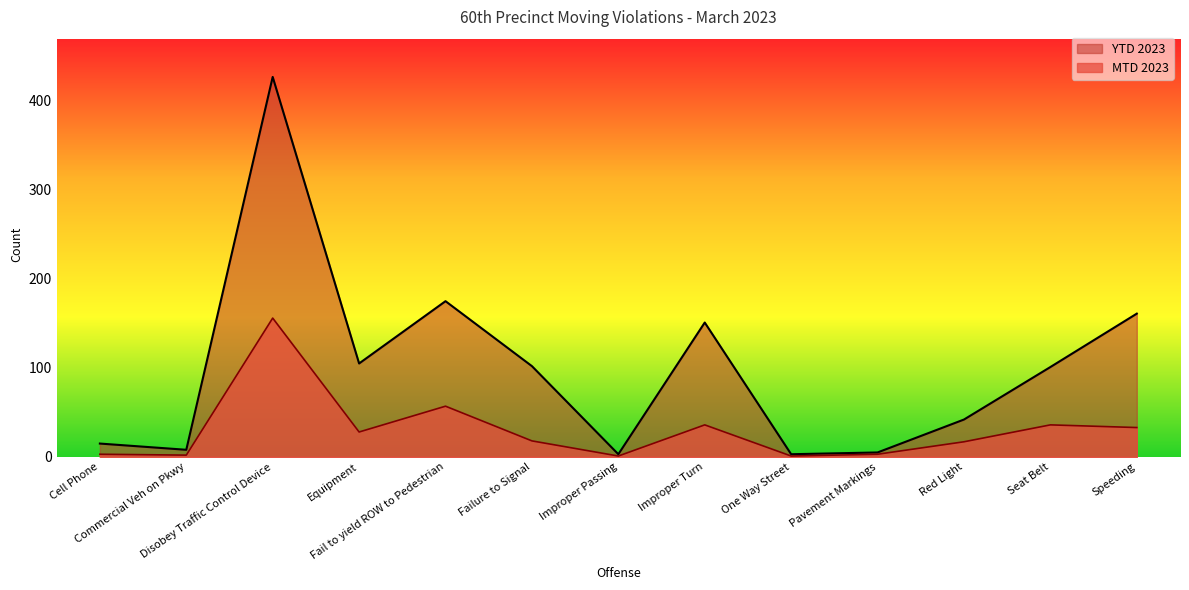

What is the total value across all series at Equipment?

133